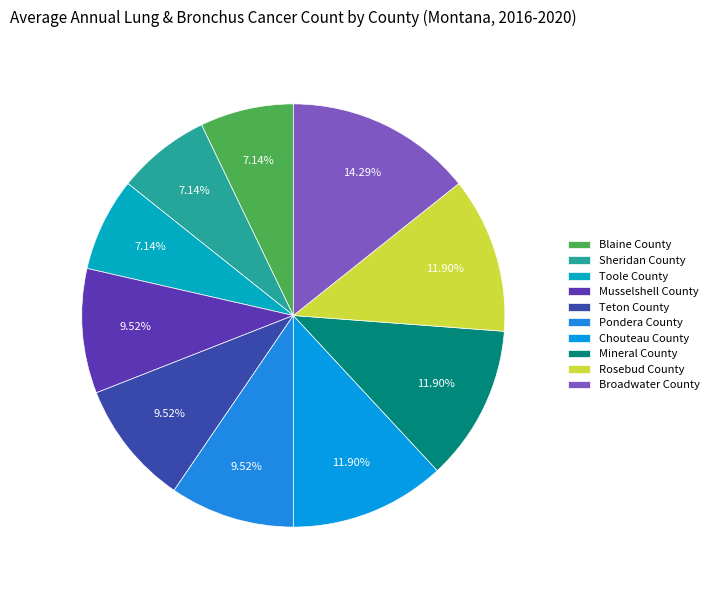

True or false: Pondera County accounts for 10% of the total.

True